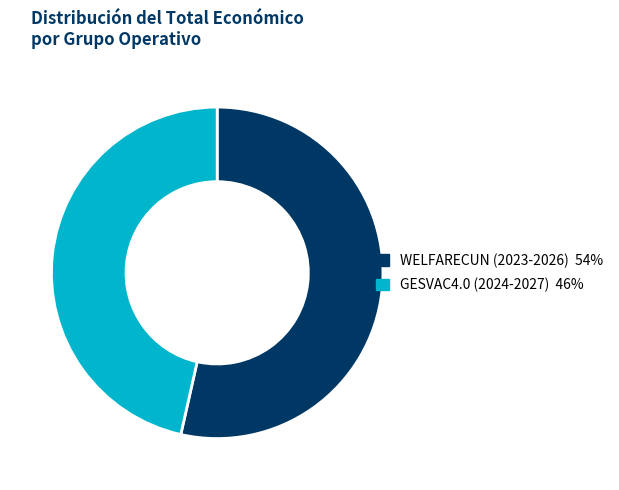

How many segments does this pie chart have?

2